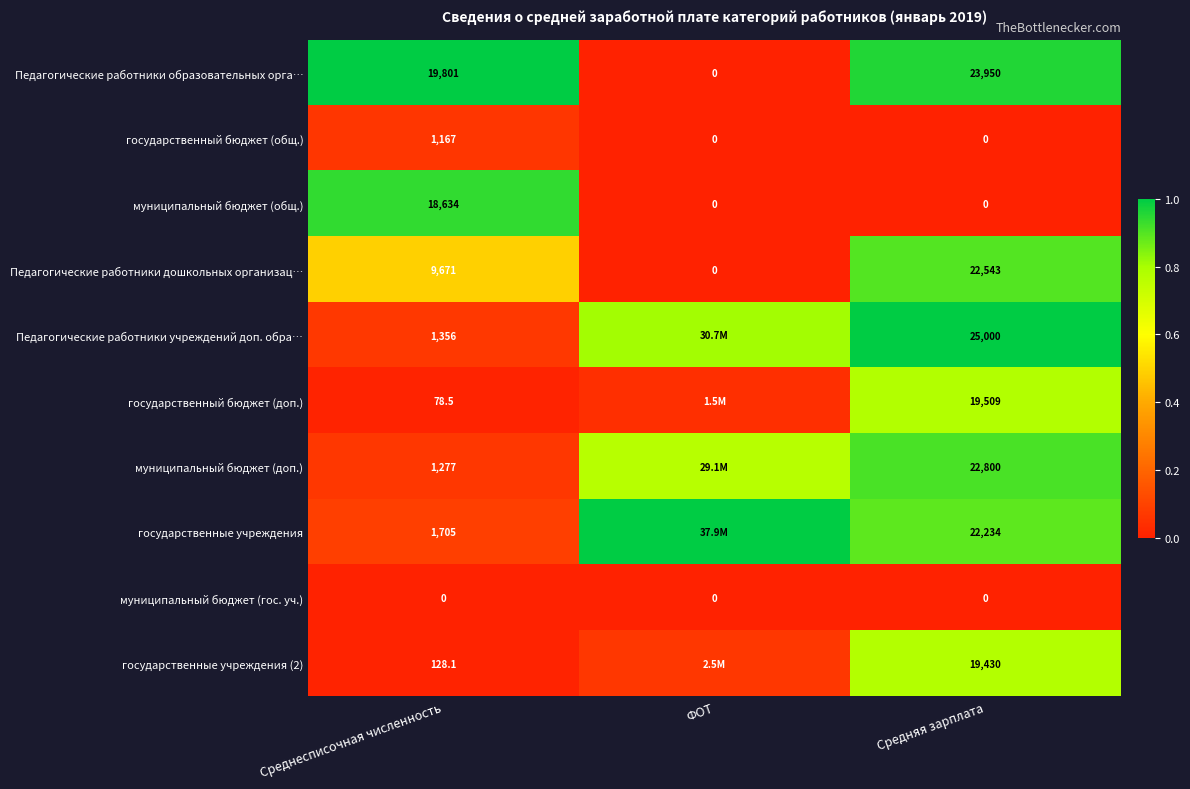

Is the value of государственный бюджет (общ.) at Среднесписочная численность greater than the value of муниципальный бюджет (доп.) at Средняя зарплата?

No